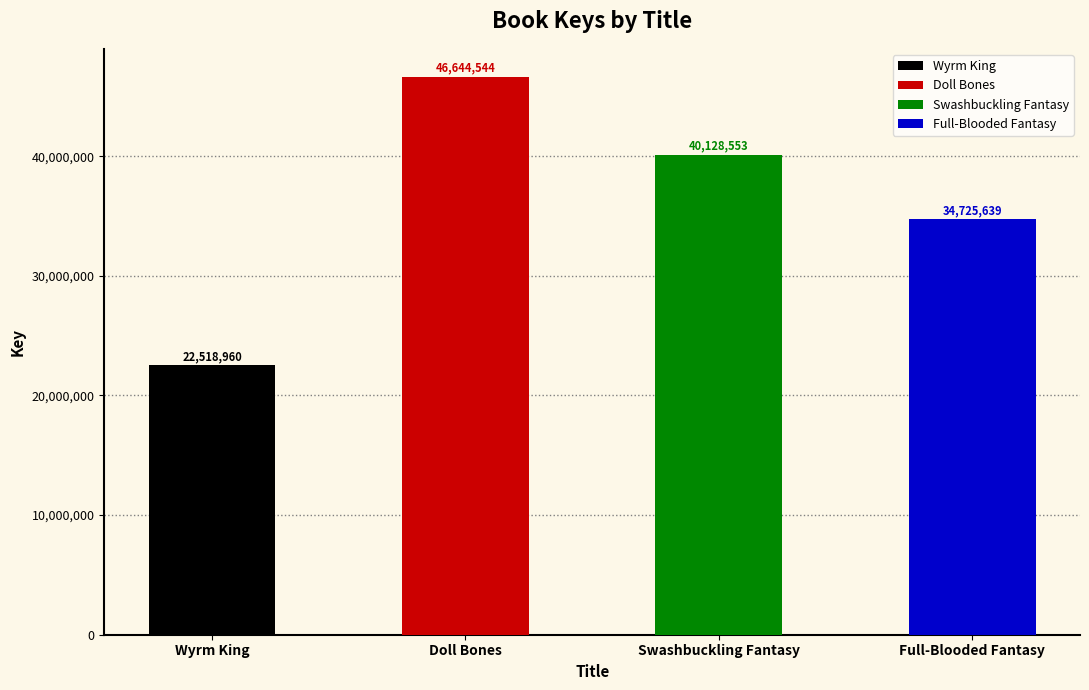

List the labels in order of value, smallest first.

Wyrm King, Full-Blooded Fantasy, Swashbuckling Fantasy, Doll Bones